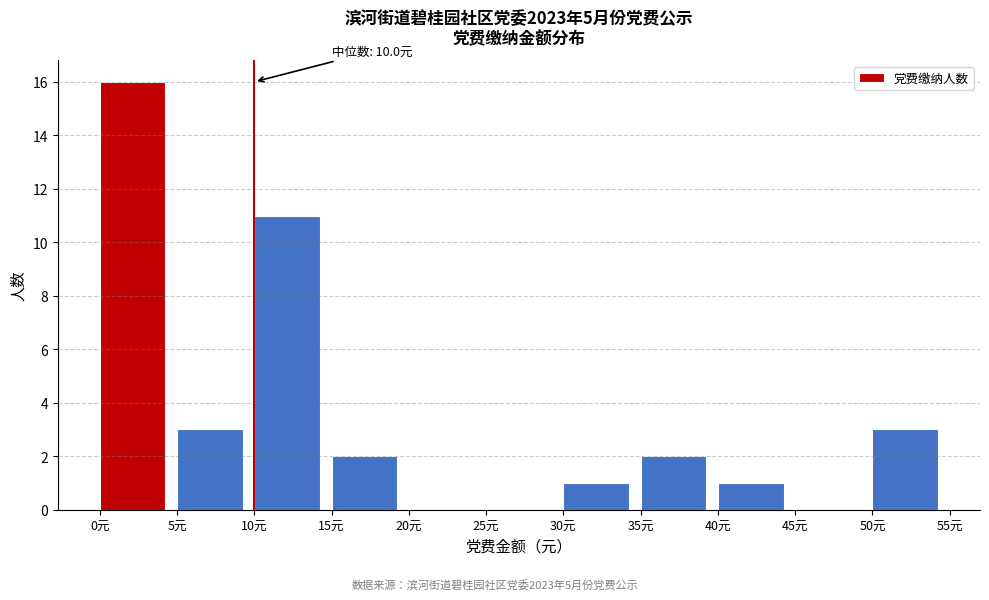

Over which range of the x-axis is the bar tallest?

0 to 5